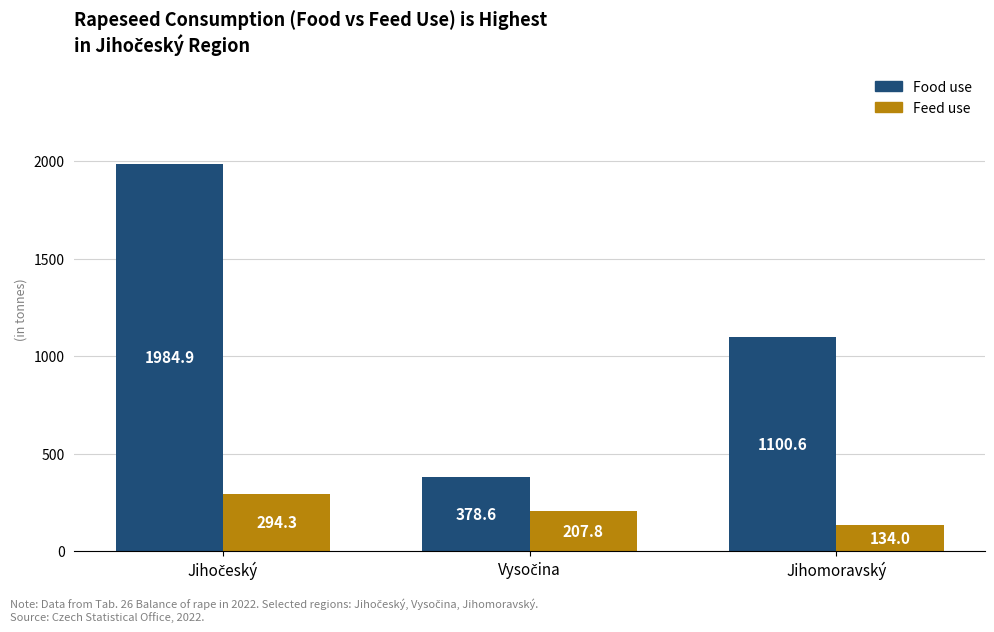

At which label is Food use closest to 1181?

Jihomoravský